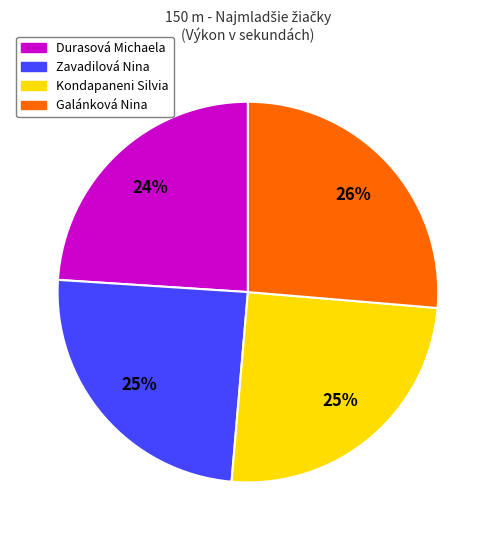

Which has a higher value, Durasová Michaela or Galánková Nina?

Galánková Nina